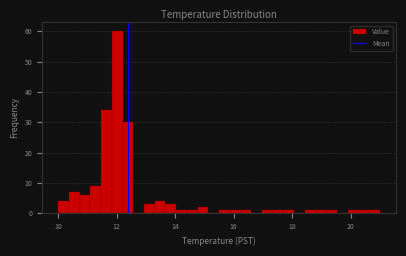

Read against the x-axis, roughly where is the centre of the tallest bar?

12.0